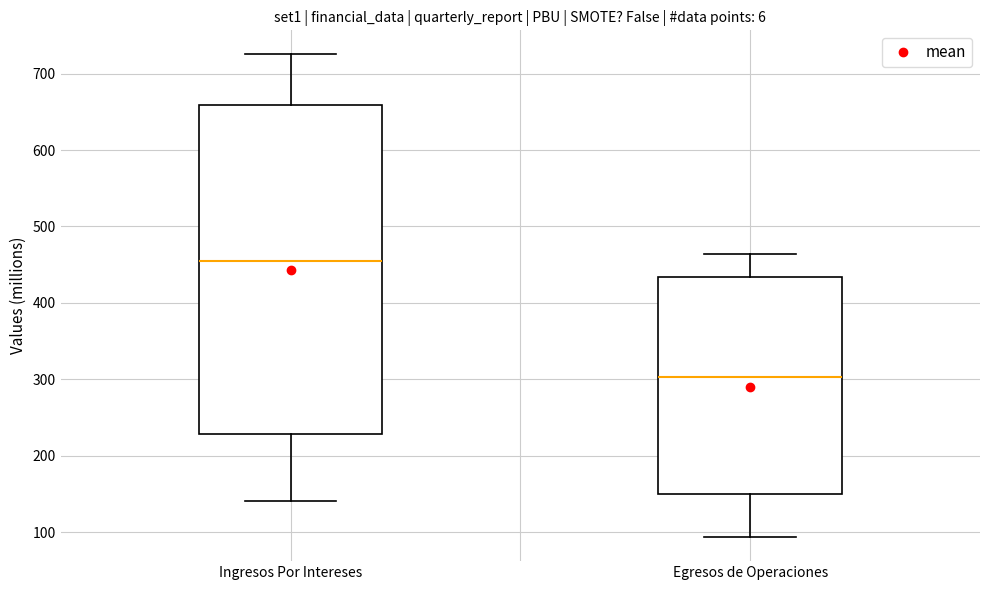

Reading left to right, read every box against the y-axis: the position of its median line, the range the box covers, and the ends of its whiskers. The values are not printed on the chart, so give them approximately, as read against the axis.

Ingresos Por Intereses: median 450, box 230 to 660, whiskers 140 to 730
Egresos de Operaciones: median 300, box 150 to 430, whiskers 90 to 460